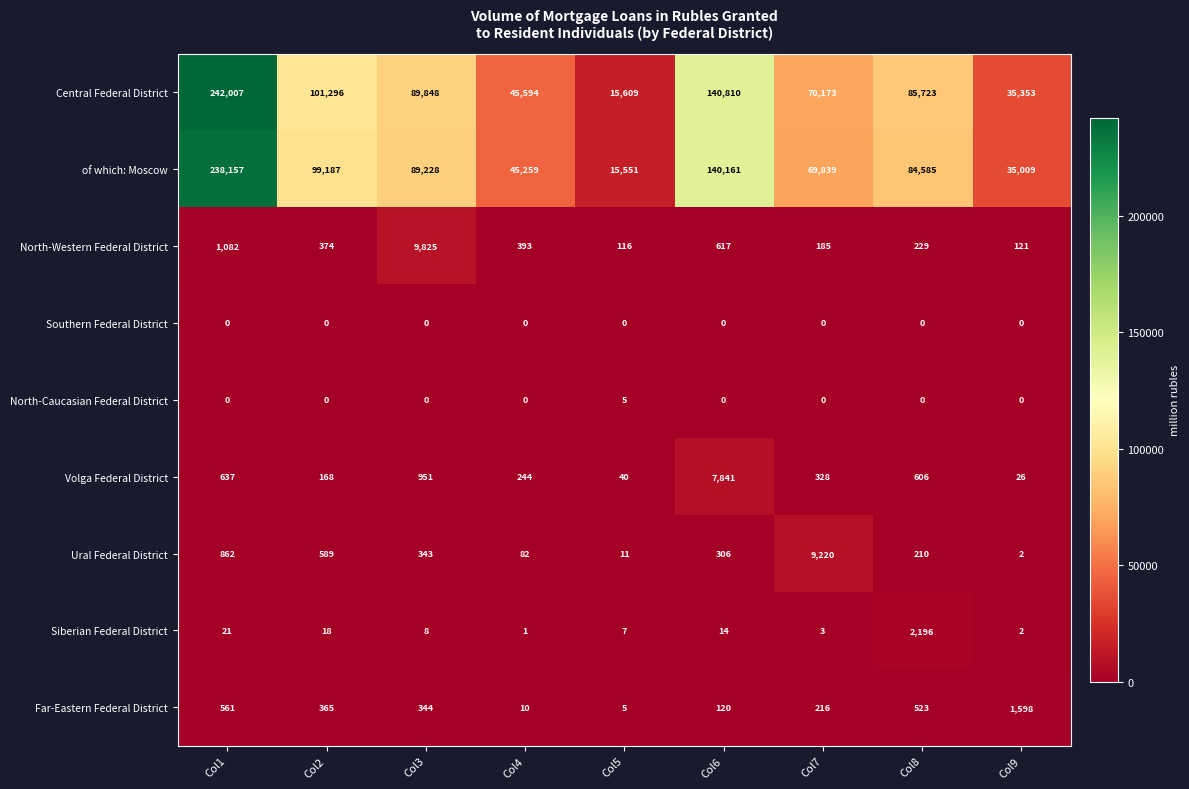

At how many categories does at least one series exceed 36429?

7